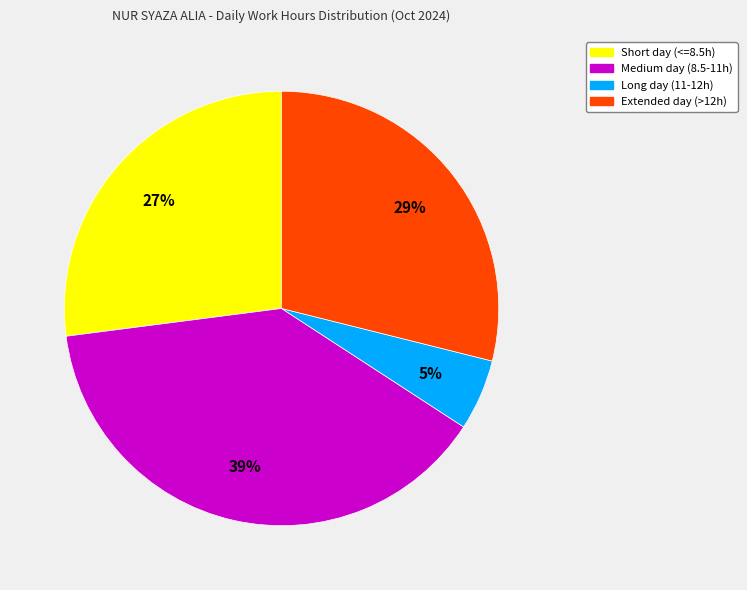

Which category has the smallest portion of the pie?

Long day (11-12h)